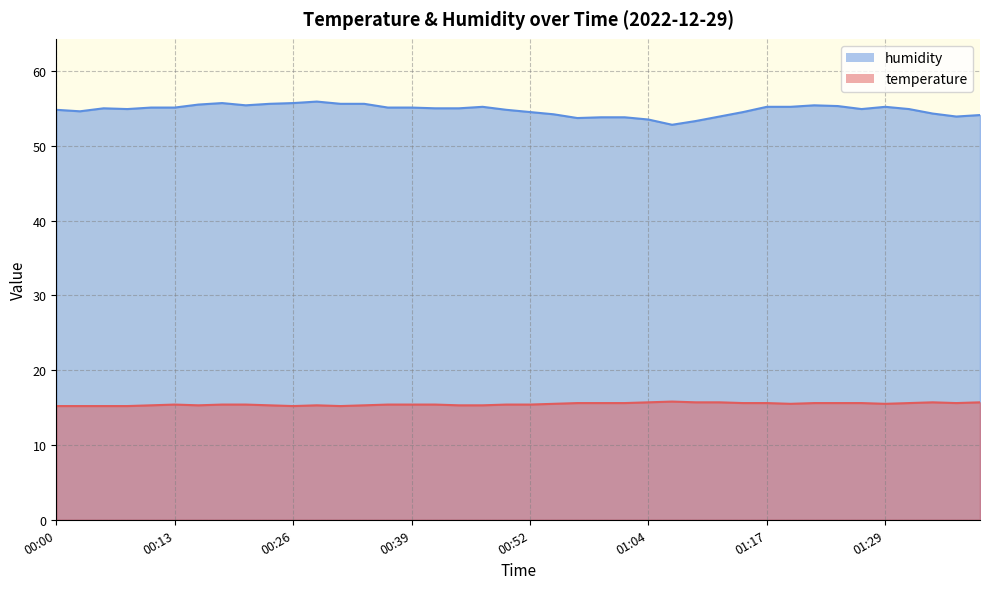

What is the sum of all humidity values?

2191.1